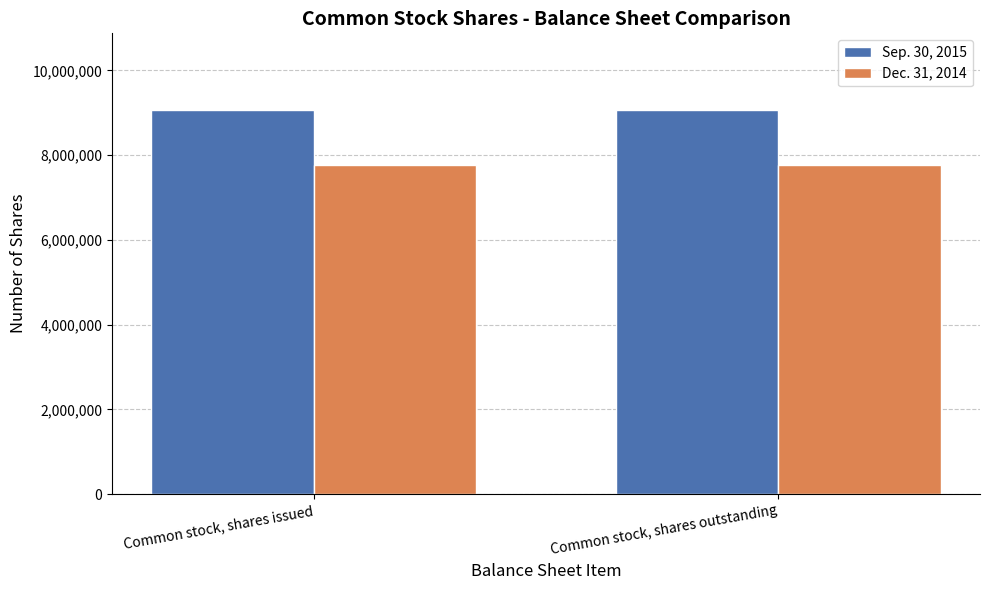

What is the difference between the highest and lowest values at Common stock, shares issued?

1306597